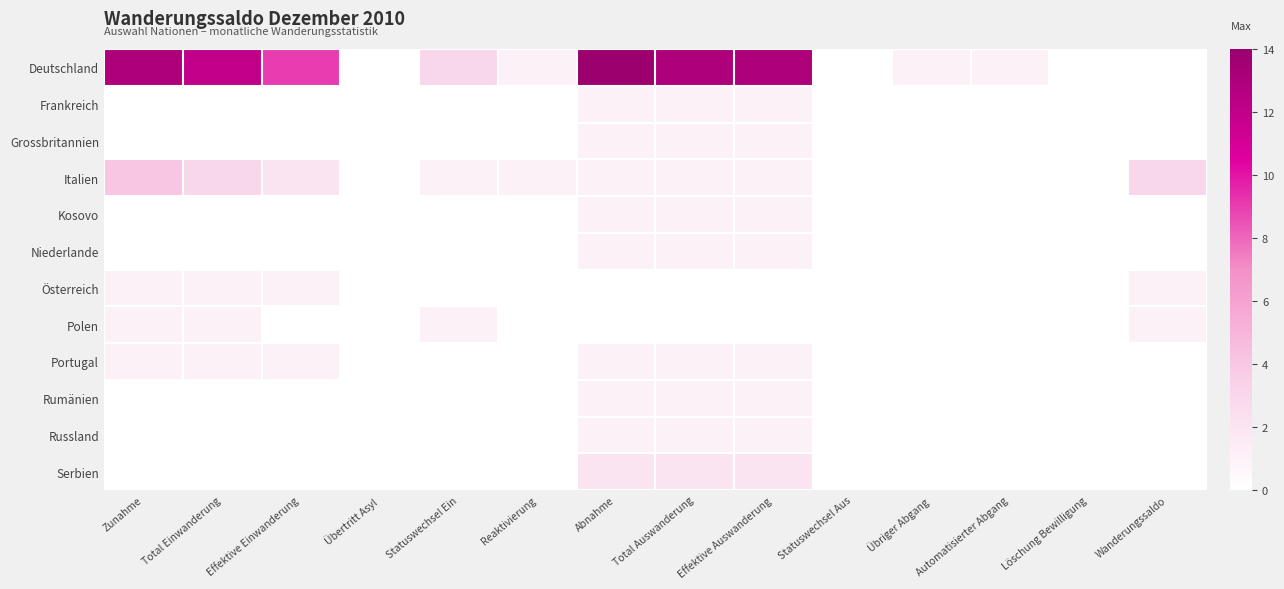

At which category is the sum across all series the highest?

Abnahme